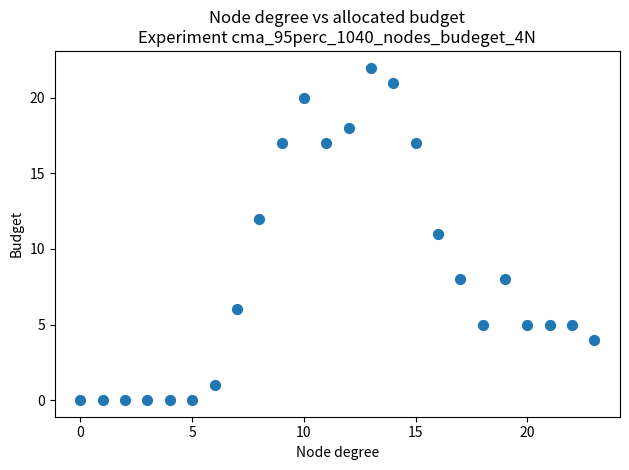

What is the range of Y values (max minus min)?

22